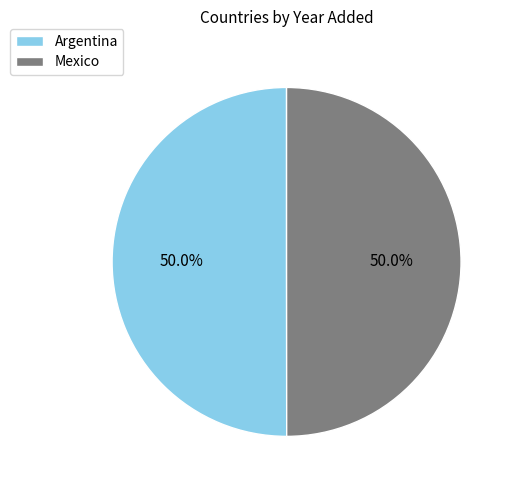

What percentage is the Argentina slice, to the nearest percent?

50%